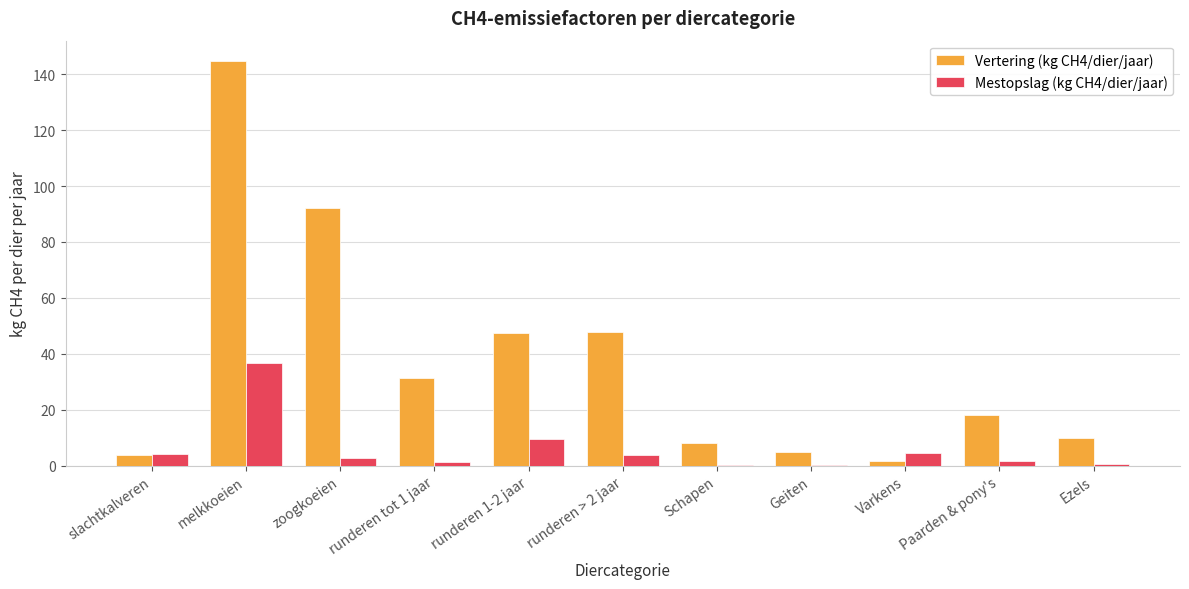

What is the sum of the Mestopslag (kg CH4/dier/jaar) values at runderen 1-2 jaar and melkkoeien?

46.0